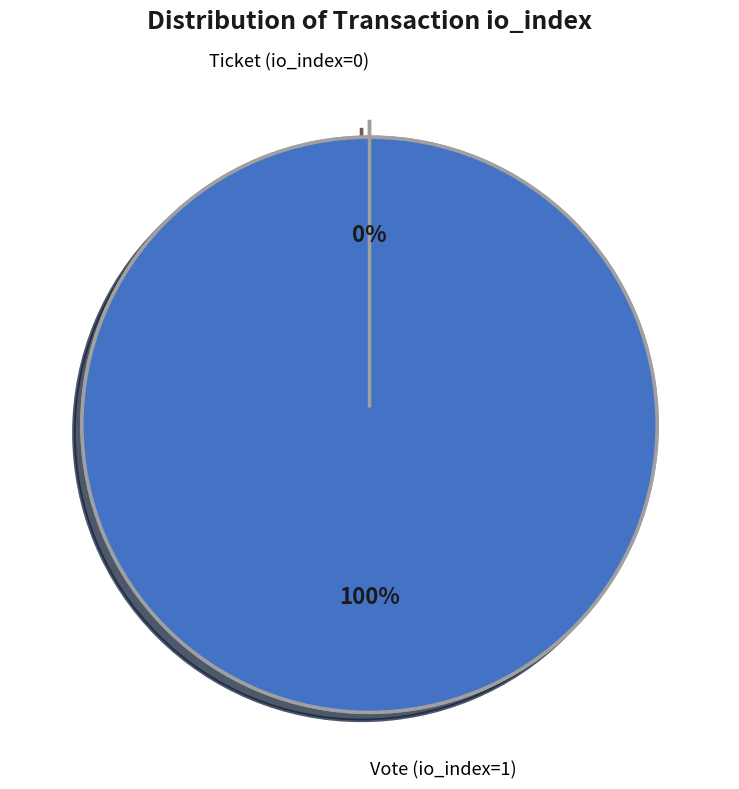

Is Ticket (io_index=0) the majority of the pie?

No